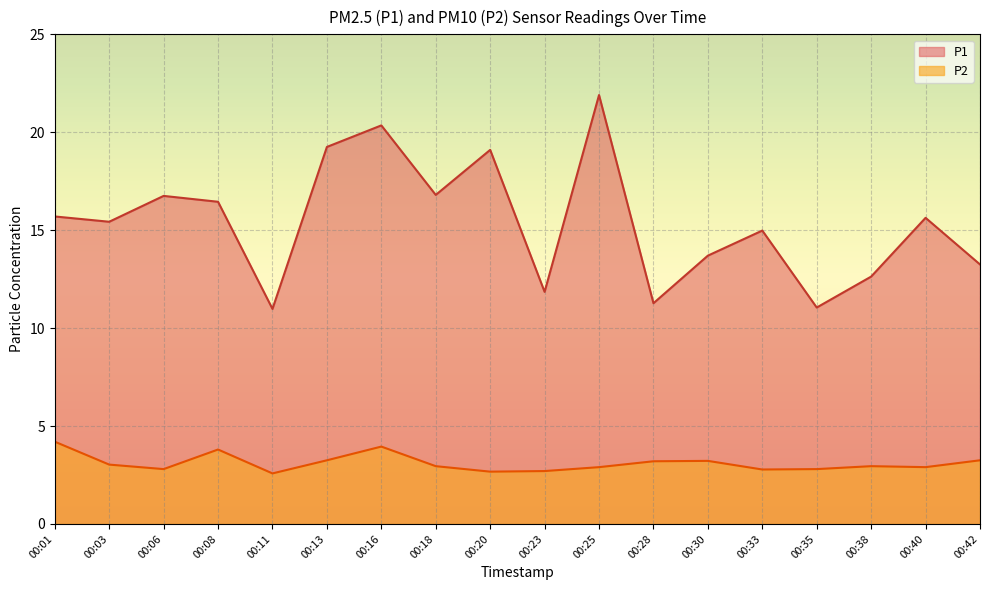

True or false: P2 and P1 intersect in this chart.

False